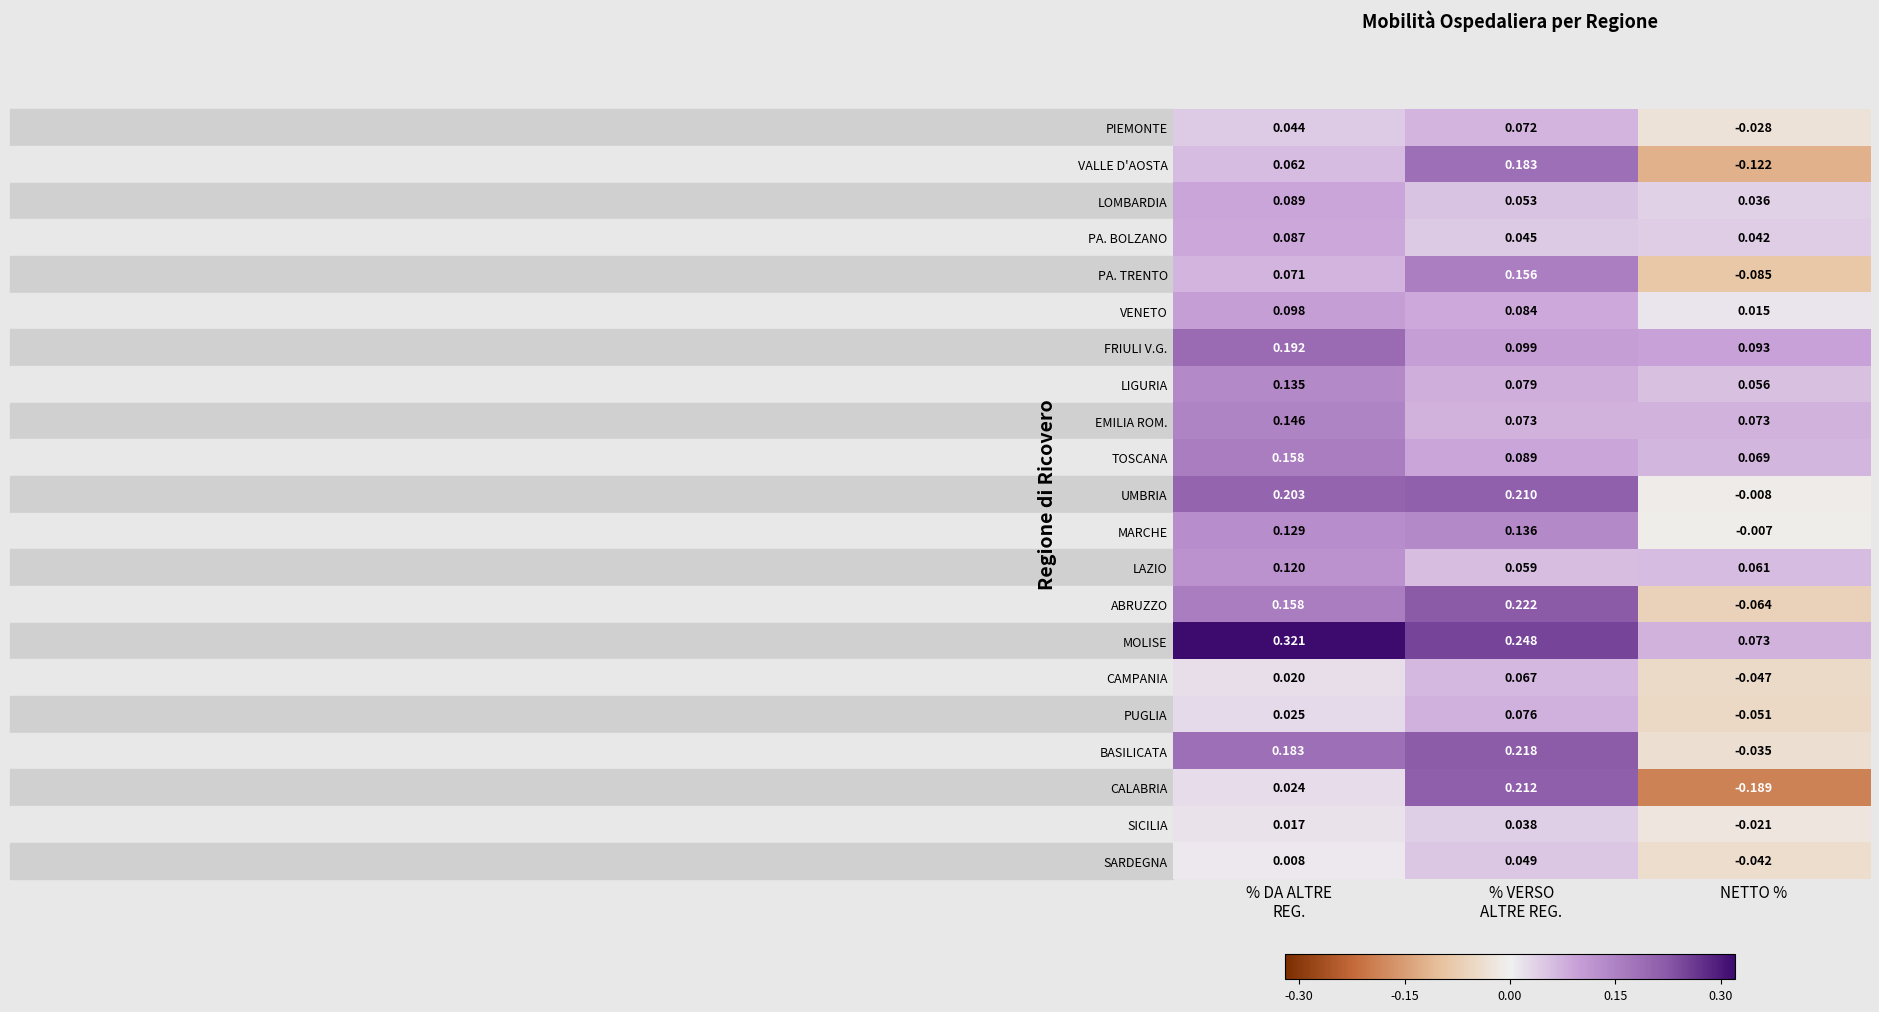

How many distinct data groups are displayed?

21